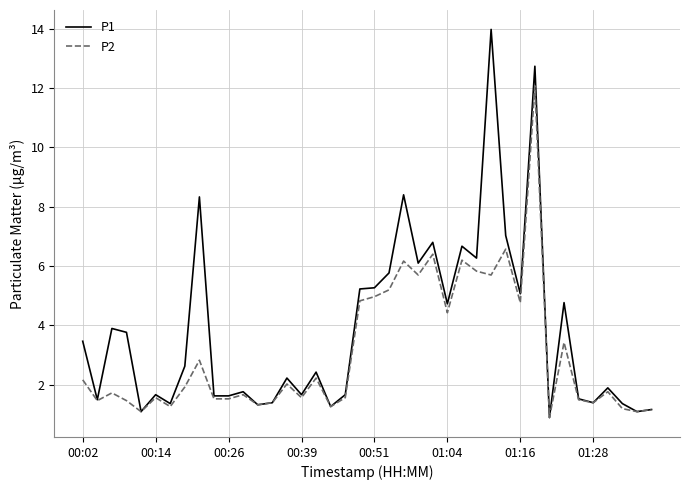

What is the average value of the P2 series?

3.1